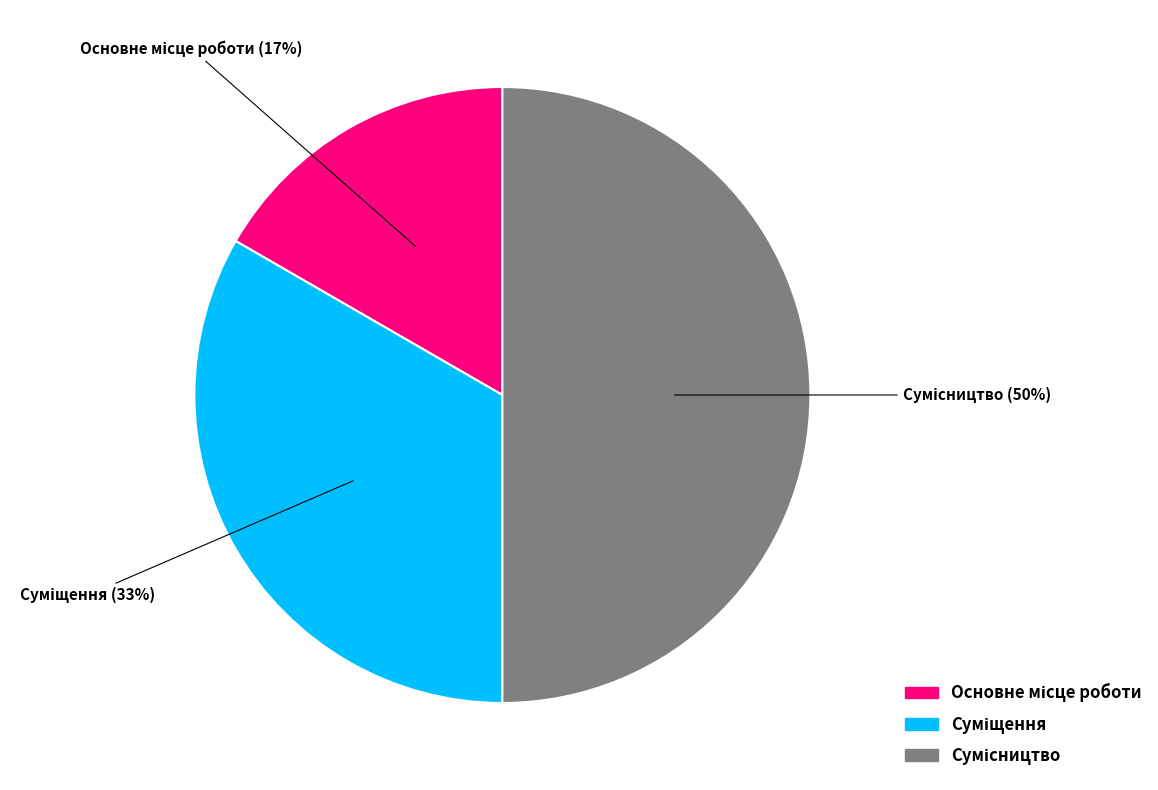

To the nearest percent, what is the difference between the largest and smallest slice percentages?

33%